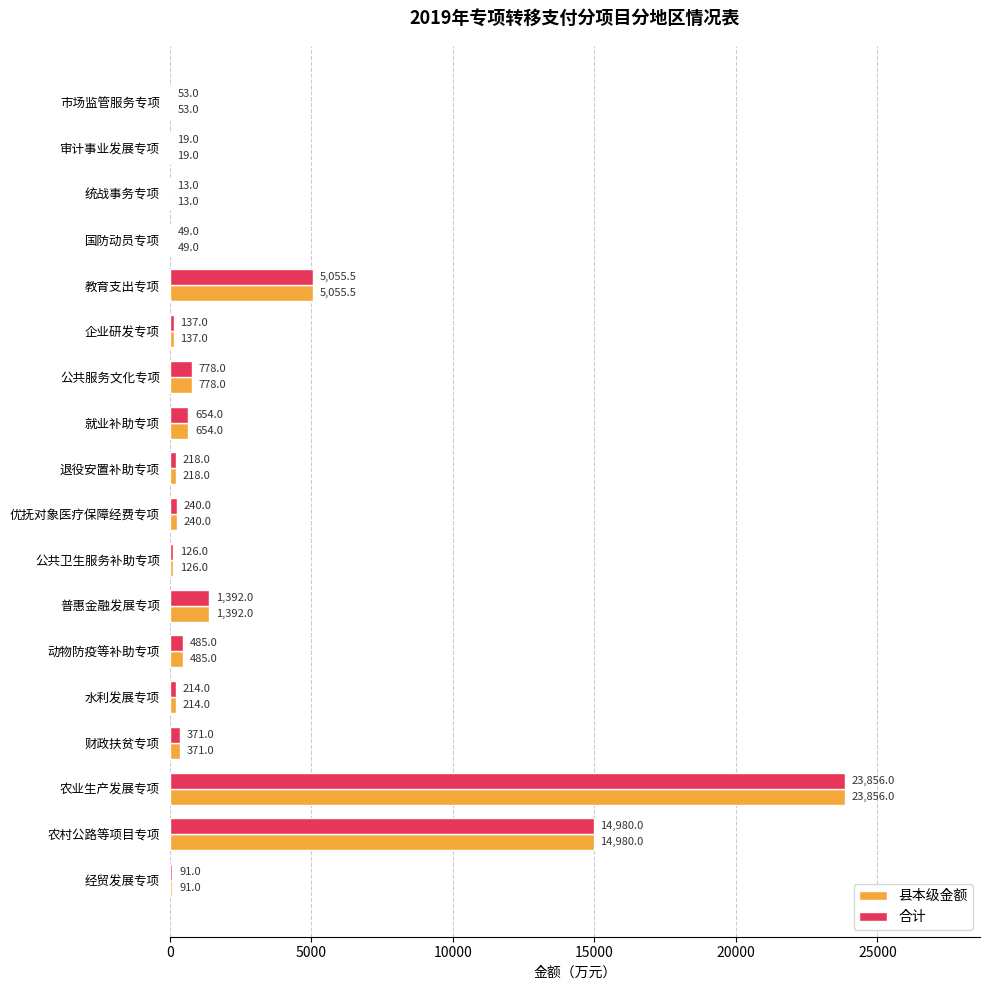

At which category is the sum across all series the highest?

农业生产发展专项